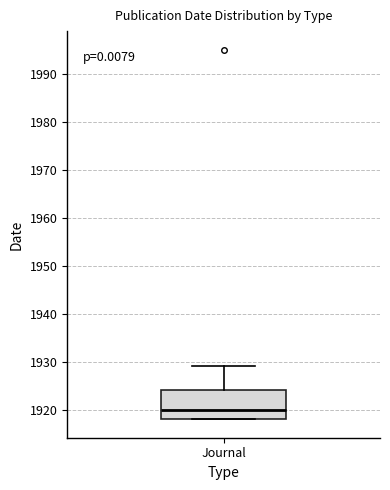

Transcribe this box plot: give where the median line is, the range the box spans, and where the two whiskers end, as read against the y-axis. The values are not printed on the chart, so give them approximately, as read against the axis.

median 1920, box 1918 to 1924, whiskers 1918 to 1929